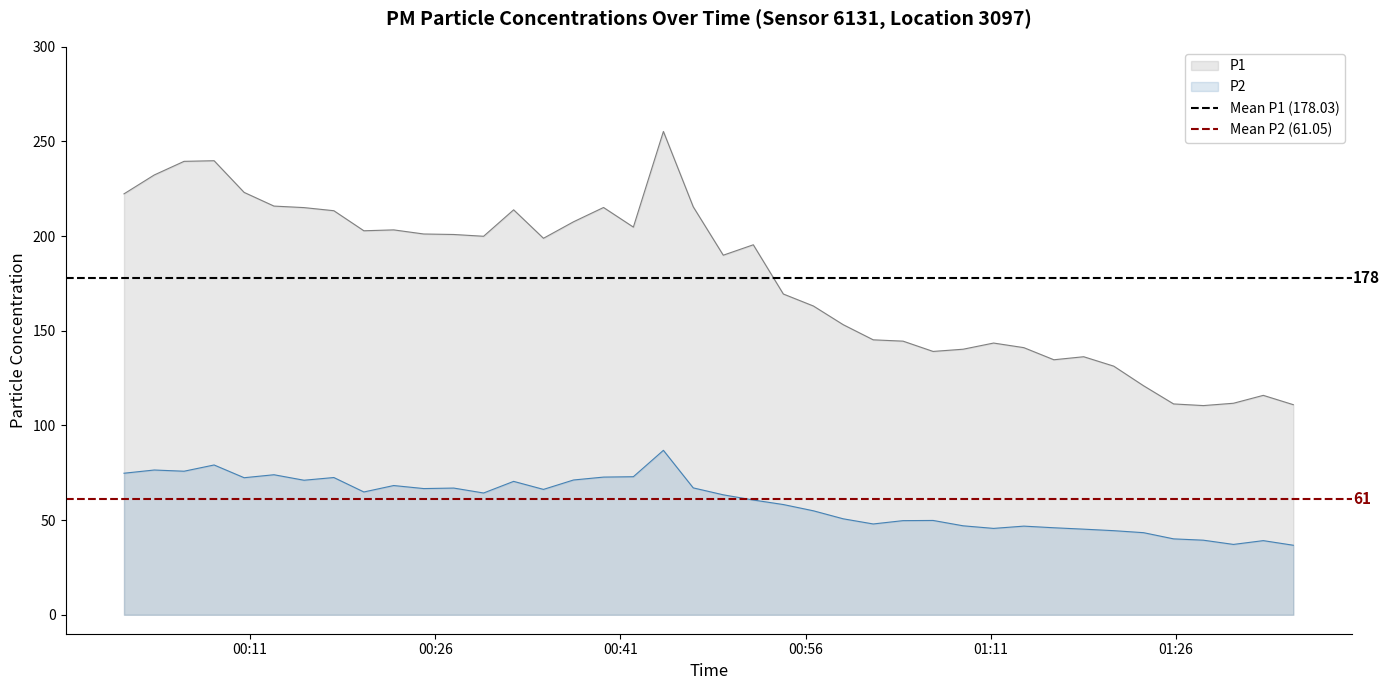

Which series has the largest range (max minus min)?

P1